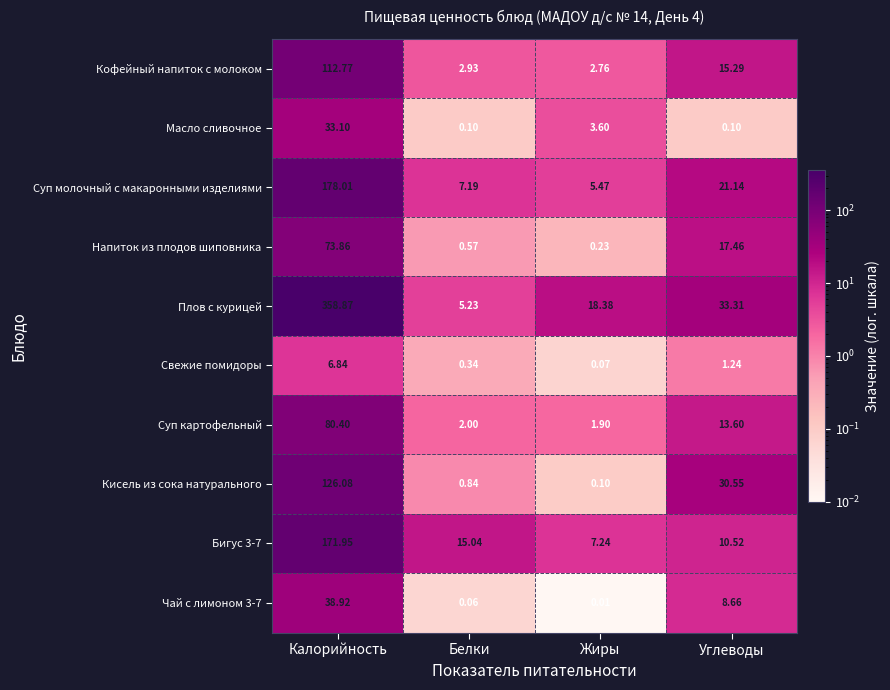

What is the difference between the highest and lowest values at Жиры?

18.4